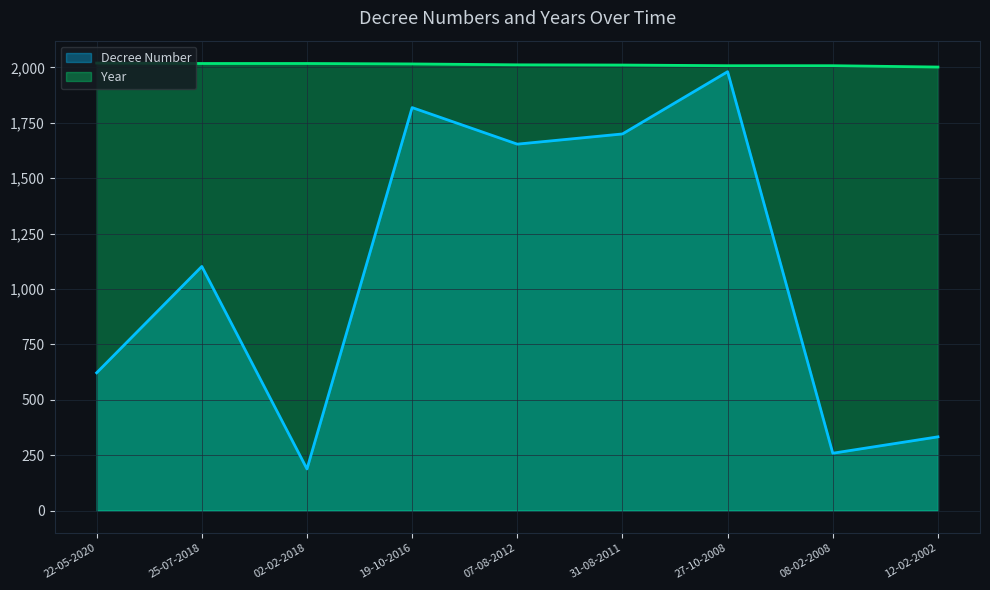

What is the greatest value displayed?

2020